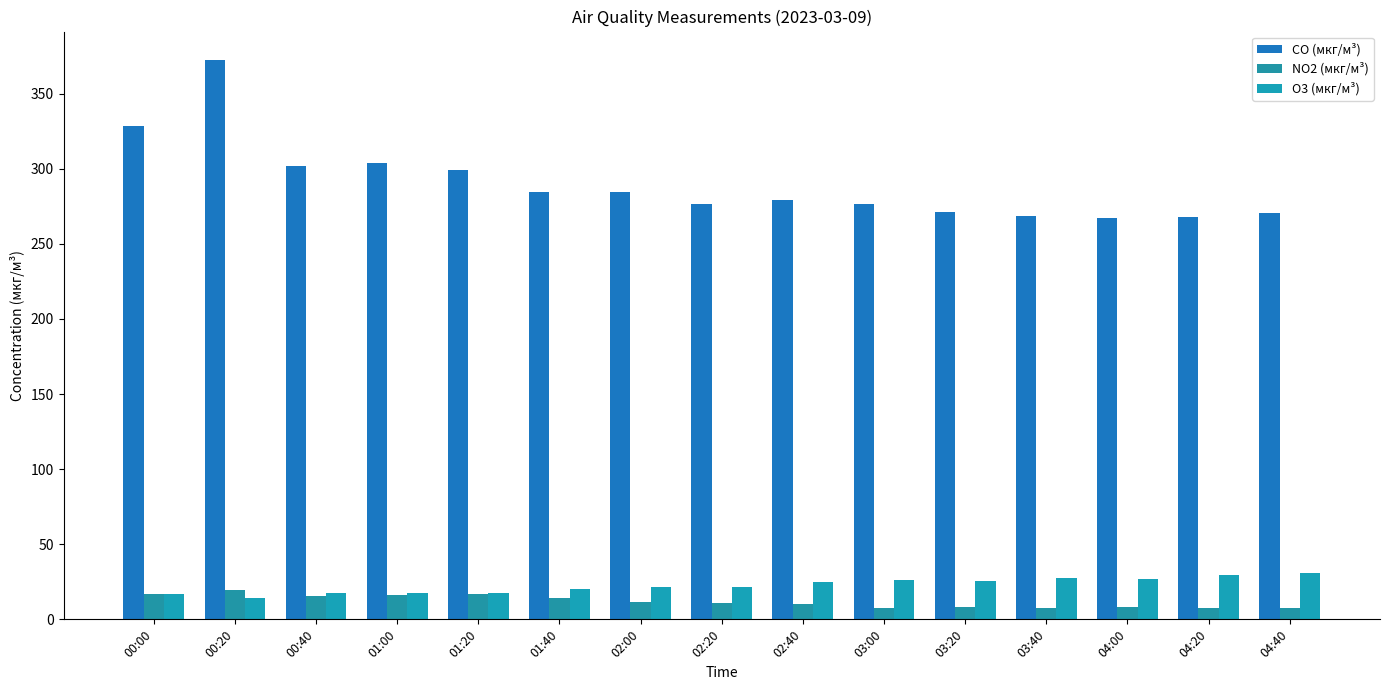

Are the bars grouped side by side (vs. stacked)?

Yes